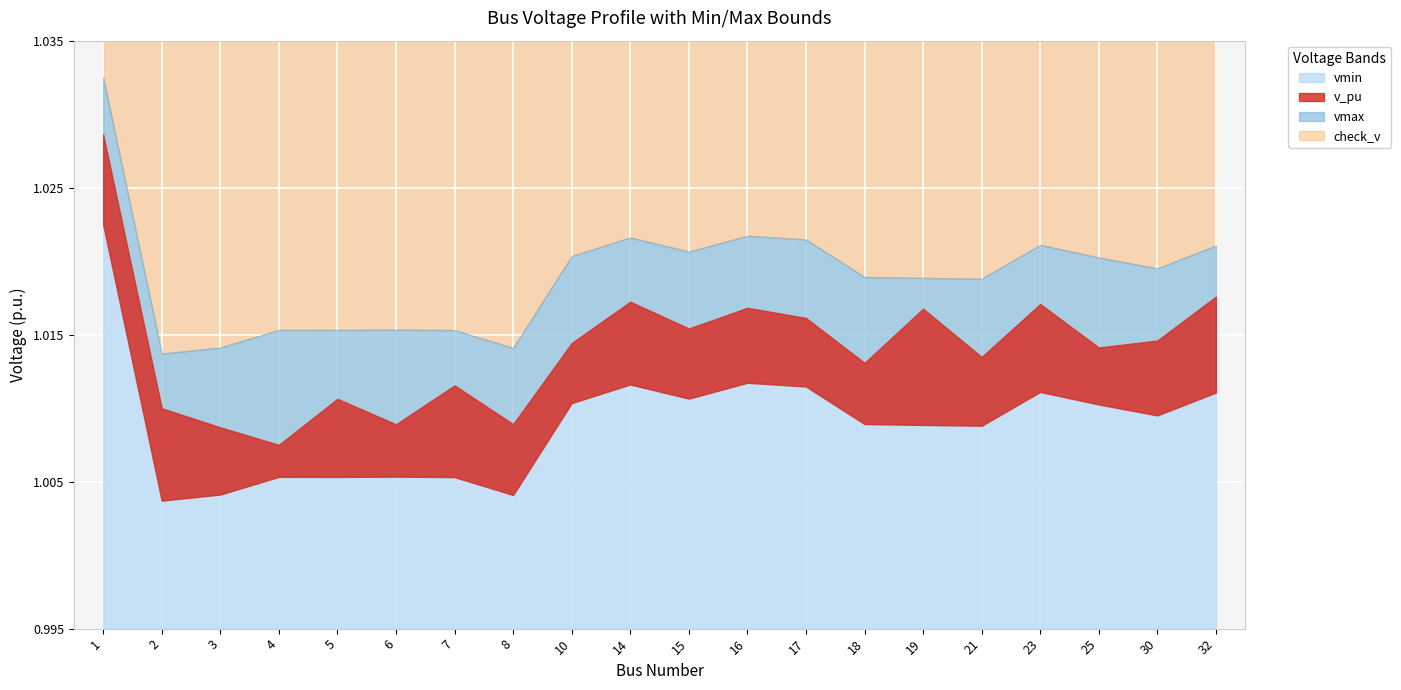

What is the average value of the vmin series?

1.0